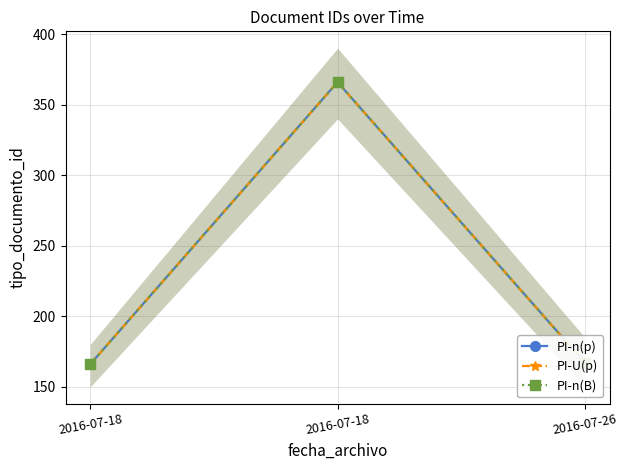

Is this an area chart (filled region under the line)?

No